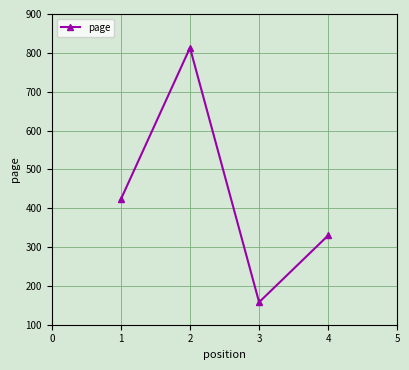

Reading left to right, what are all the values shown in this chart?

423	813	158	330